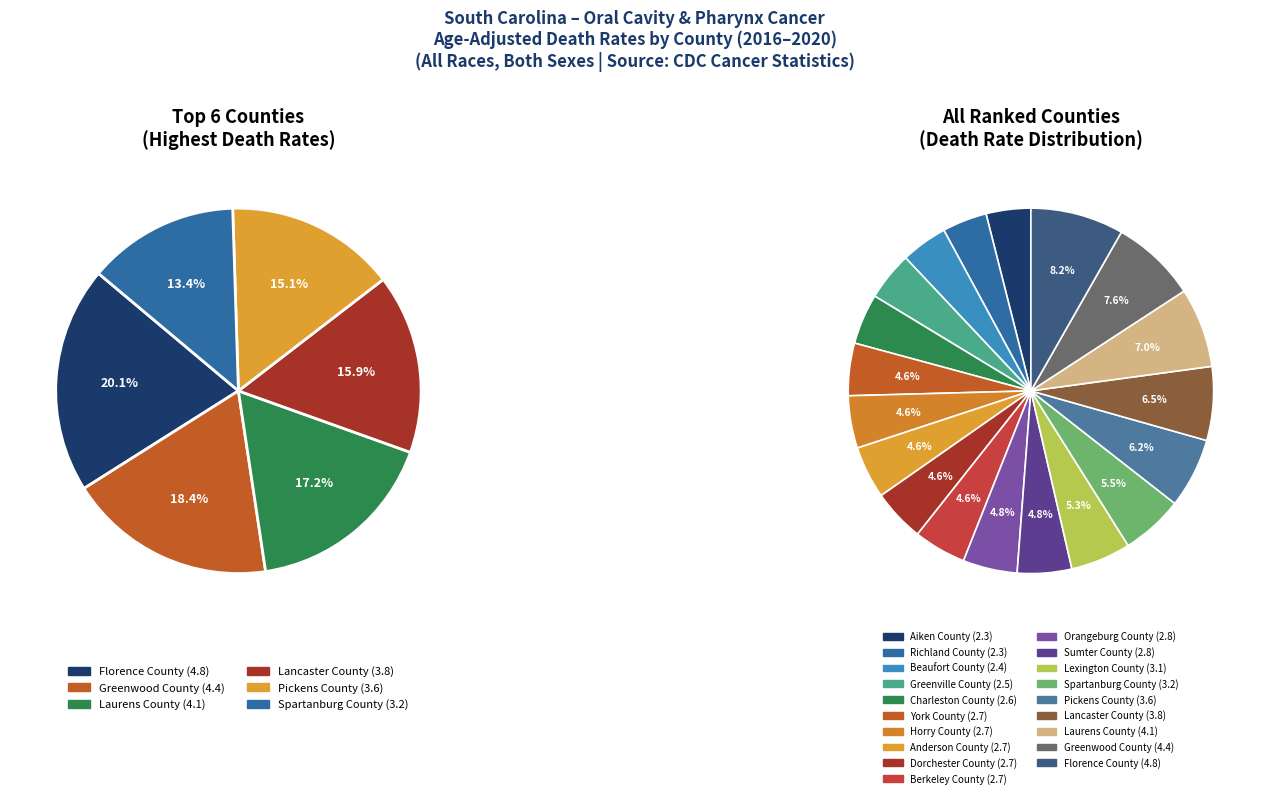

To the nearest percent, what portion does Anderson County represent?

5%